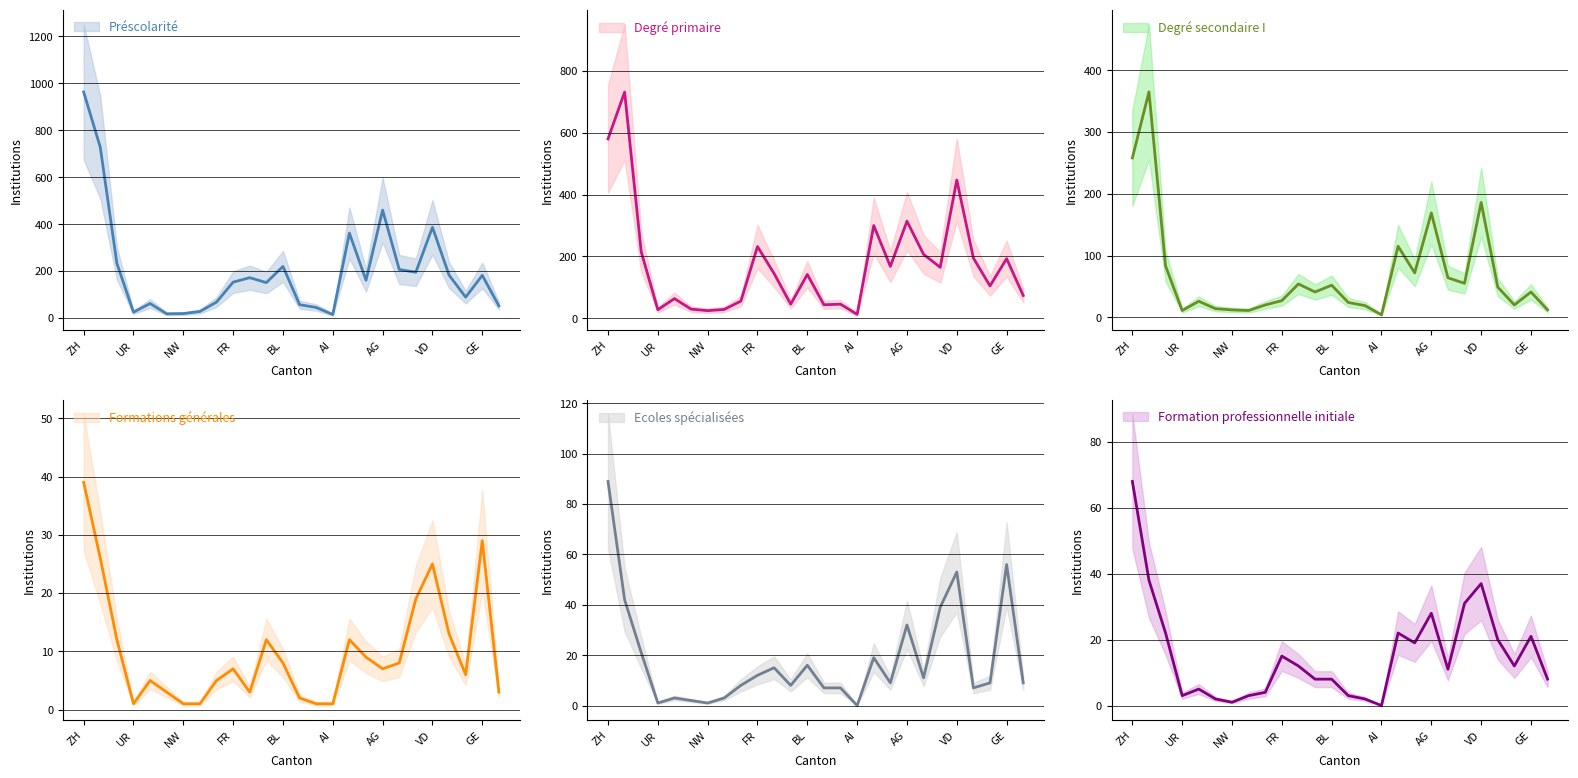

What is the total value across all series at 19?

508